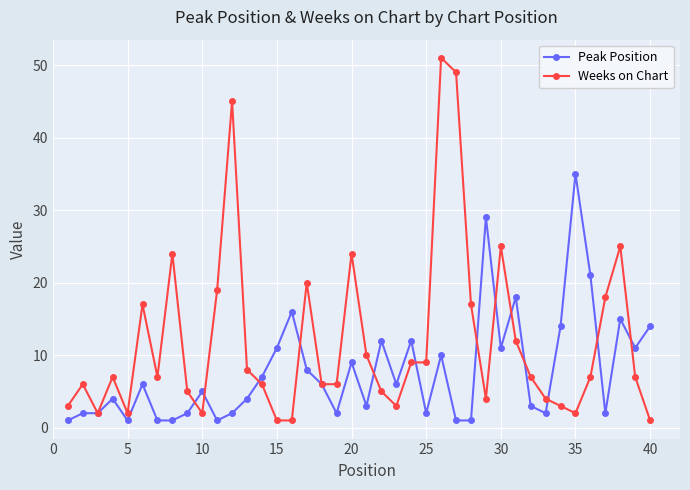

List the series in order of their overall mean, lowest first.

Peak Position, Weeks on Chart